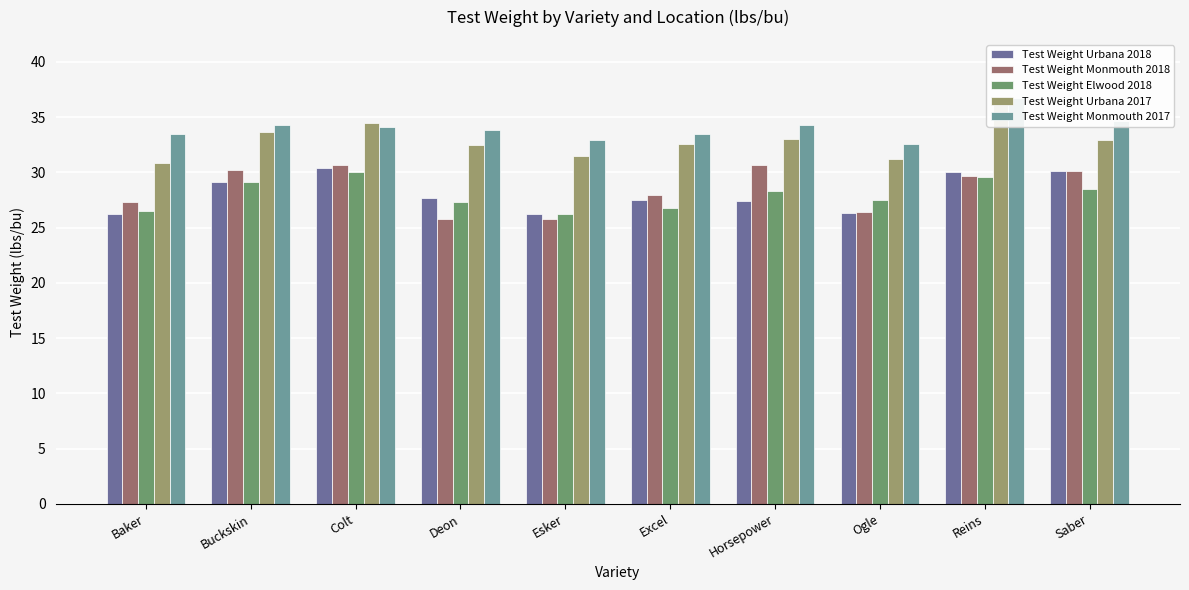

How many values in the Test Weight Elwood 2018 series are below 28?

5